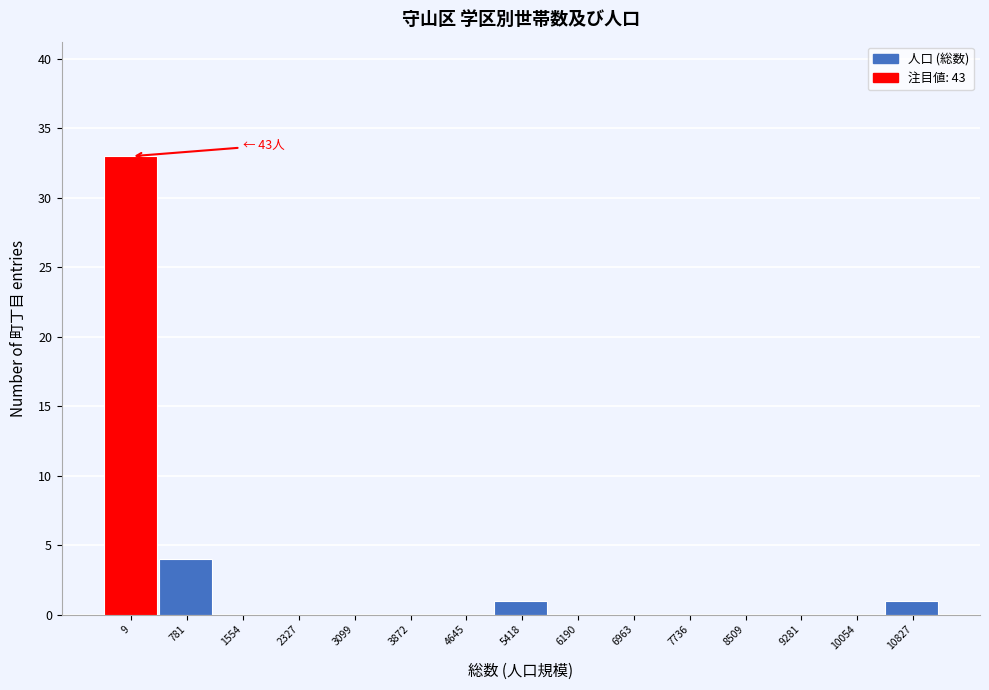

Reading left to right, what are all the values shown in this chart?

9=33	781=4	1554=0	2327=0	3099=0	3872=0	4645=0	5418=1	6190=0	6963=0	7736=0	8509=0	9281=0	10054=0	10827=1